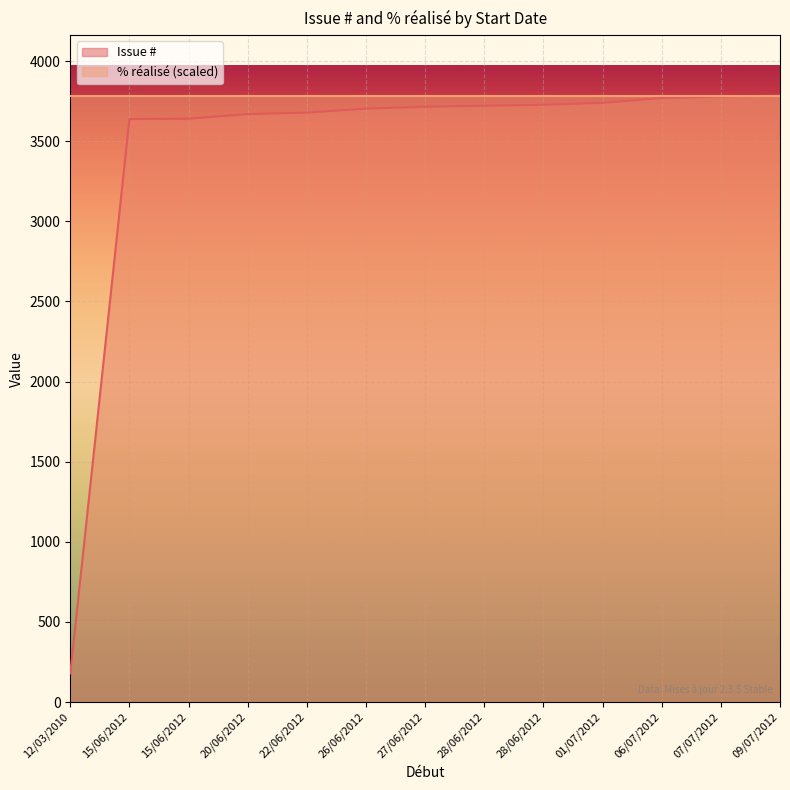

List the labels in order of value, smallest first.

12/03/2010, 15/06/2012, 15/06/2012, 20/06/2012, 22/06/2012, 26/06/2012, 27/06/2012, 28/06/2012, 28/06/2012, 01/07/2012, 06/07/2012, 07/07/2012, 09/07/2012